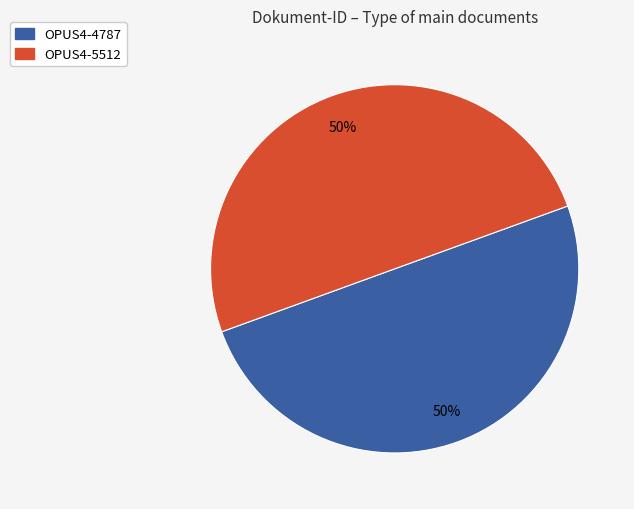

To the nearest percent, what percentage of the pie is OPUS4-4787?

50%